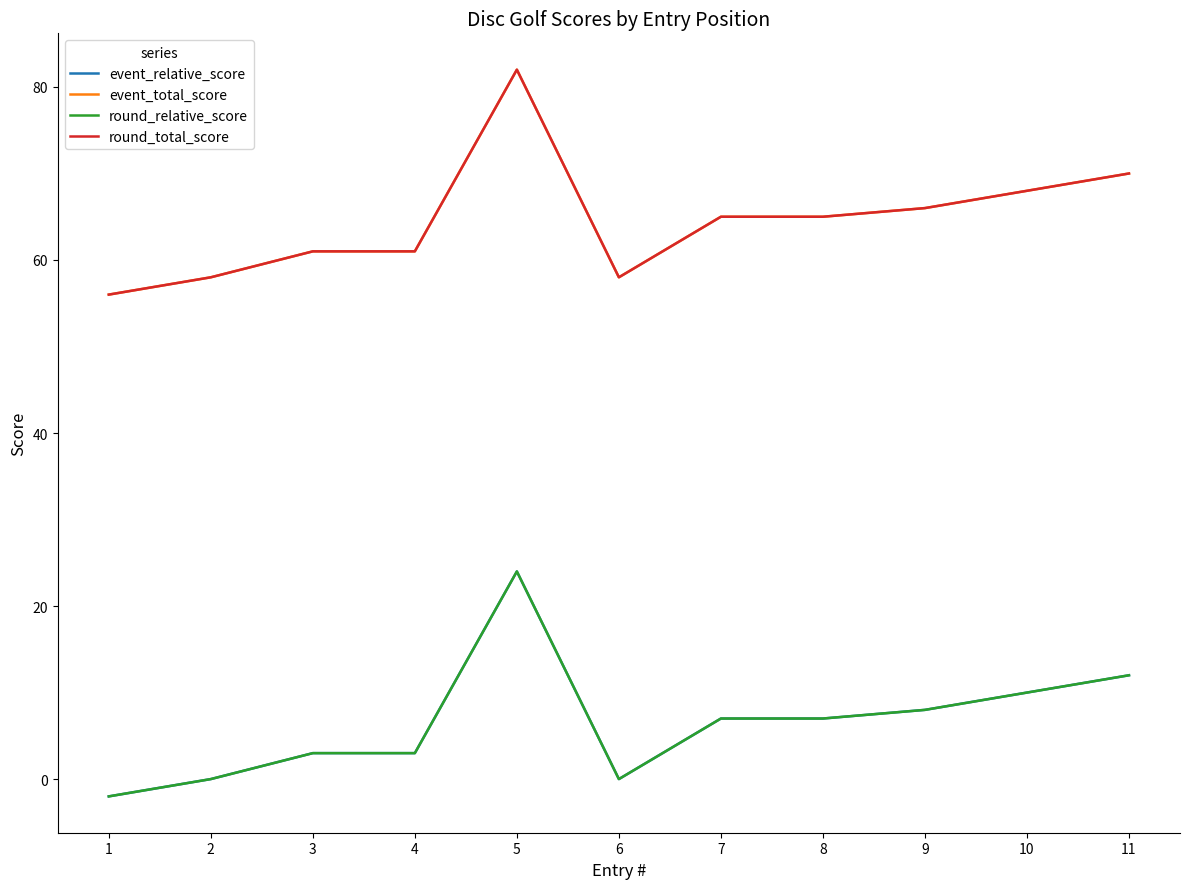

Reading left to right, list all the values displayed in this chart.

event_relative_score: -2	0	3	3	24	0	7	7	8	10	12
event_total_score: 56	58	61	61	82	58	65	65	66	68	70
round_relative_score: -2	0	3	3	24	0	7	7	8	10	12
round_total_score: 56	58	61	61	82	58	65	65	66	68	70